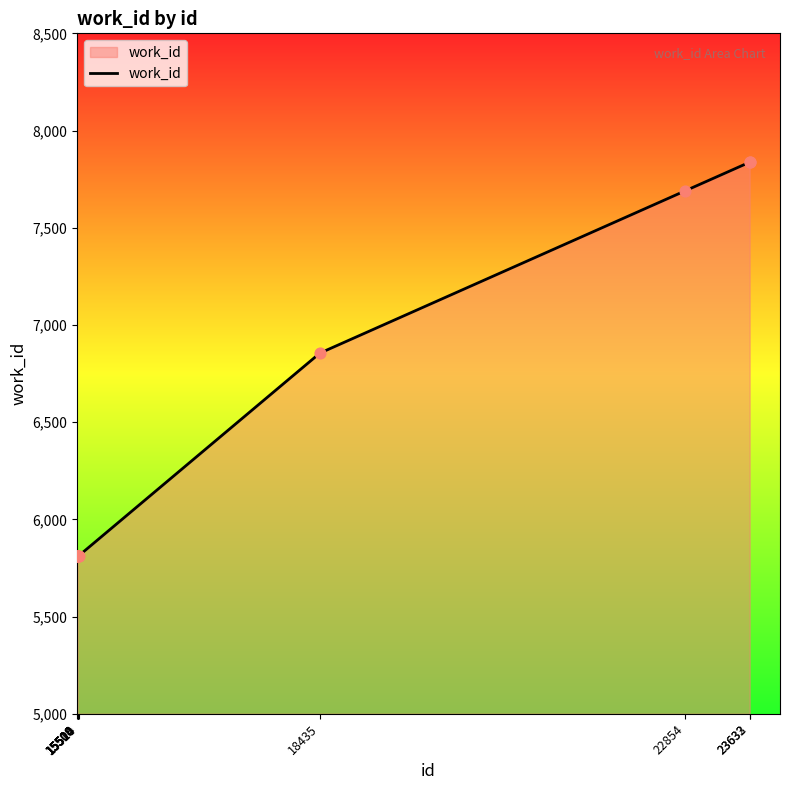

What is the ratio of the value at 15514 to the value at 15520?

1.0